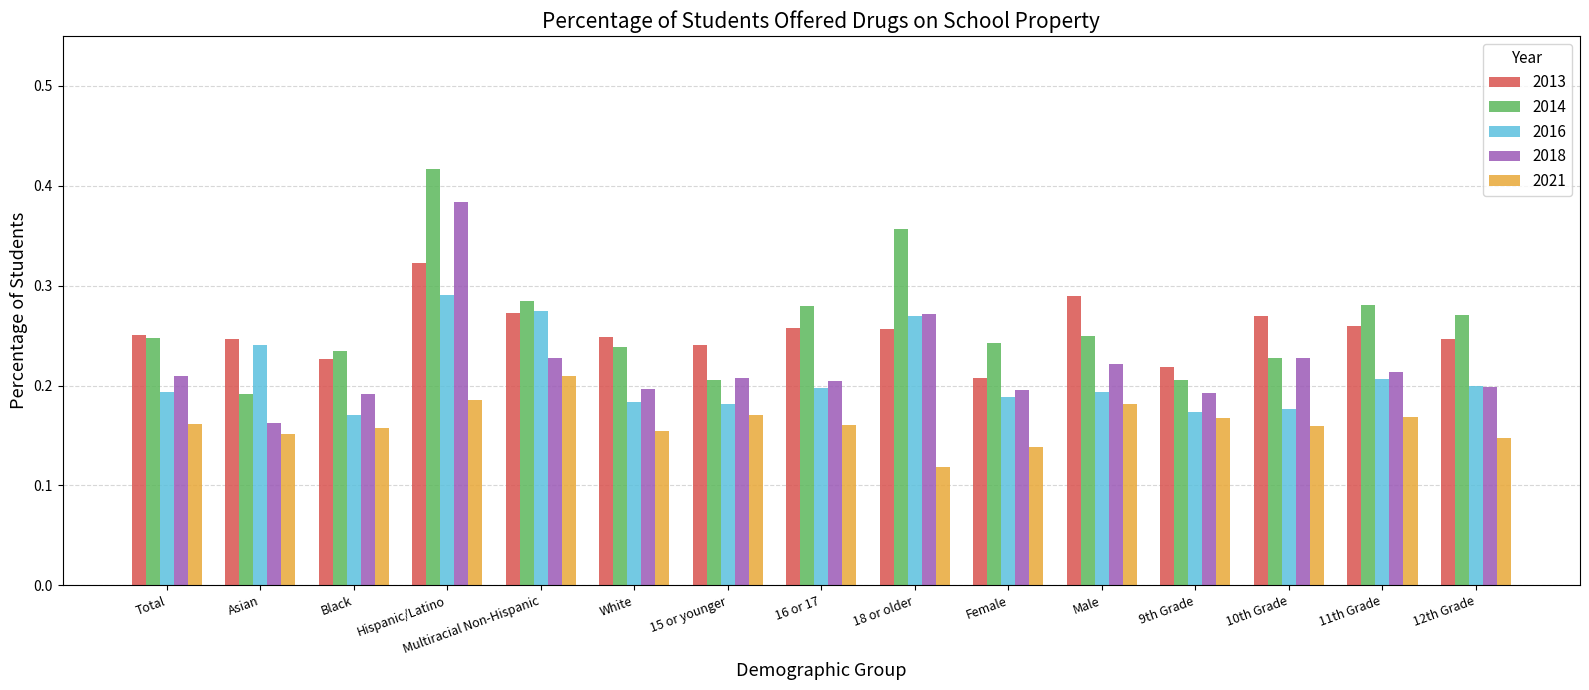

What position from the right is 10th Grade?

3